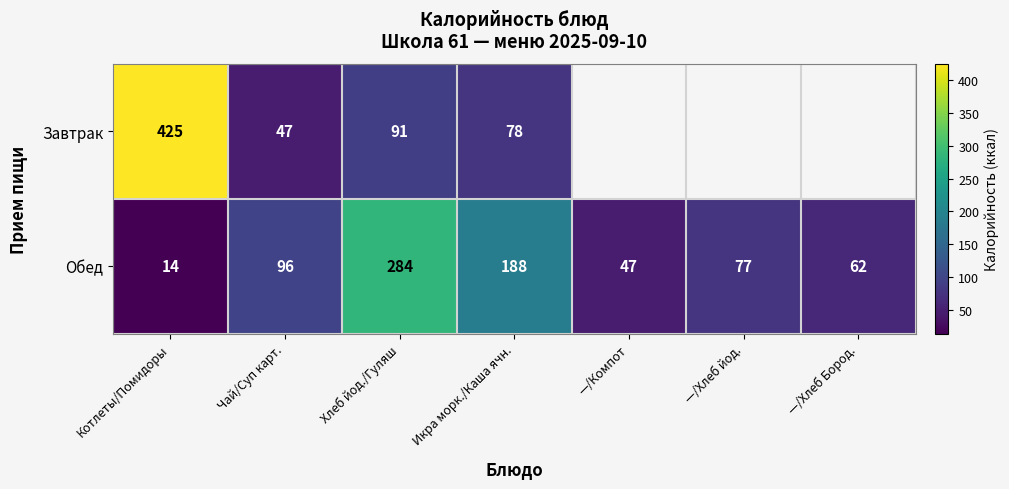

What is the sum of the Обед values at —/Хлеб йод. and —/Компот?

124